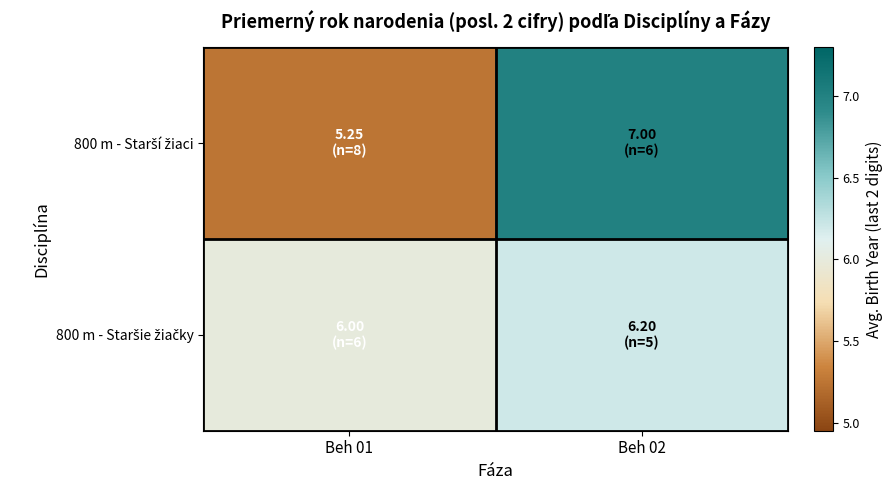

What is the maximum value shown in the chart?

7.0